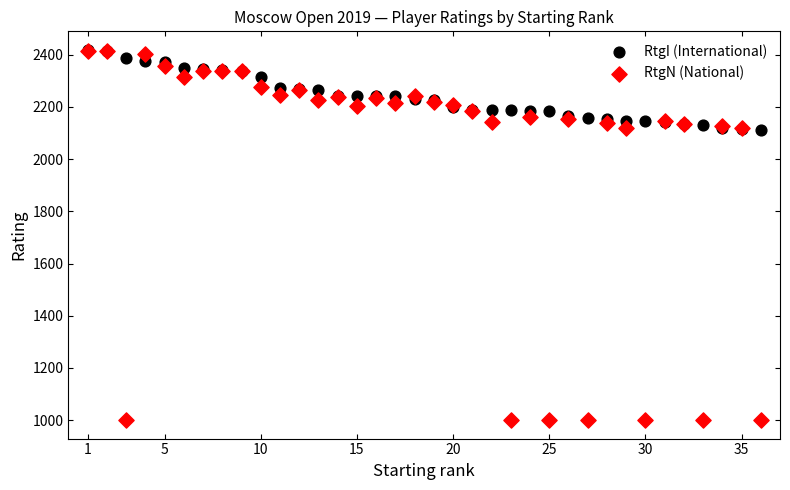

What are all the series names shown in the legend?

RtgI (International), RtgN (National)